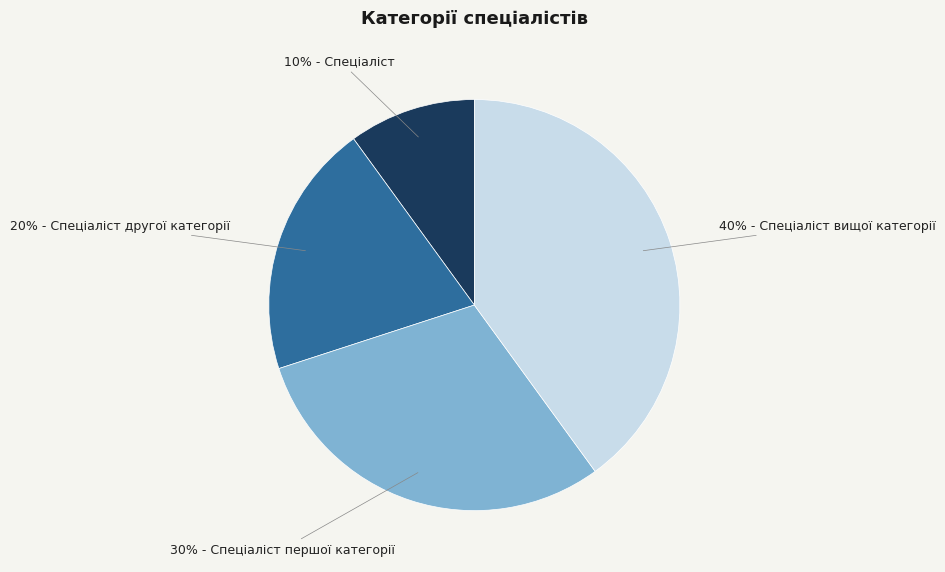

Is there a majority slice in this chart?

No